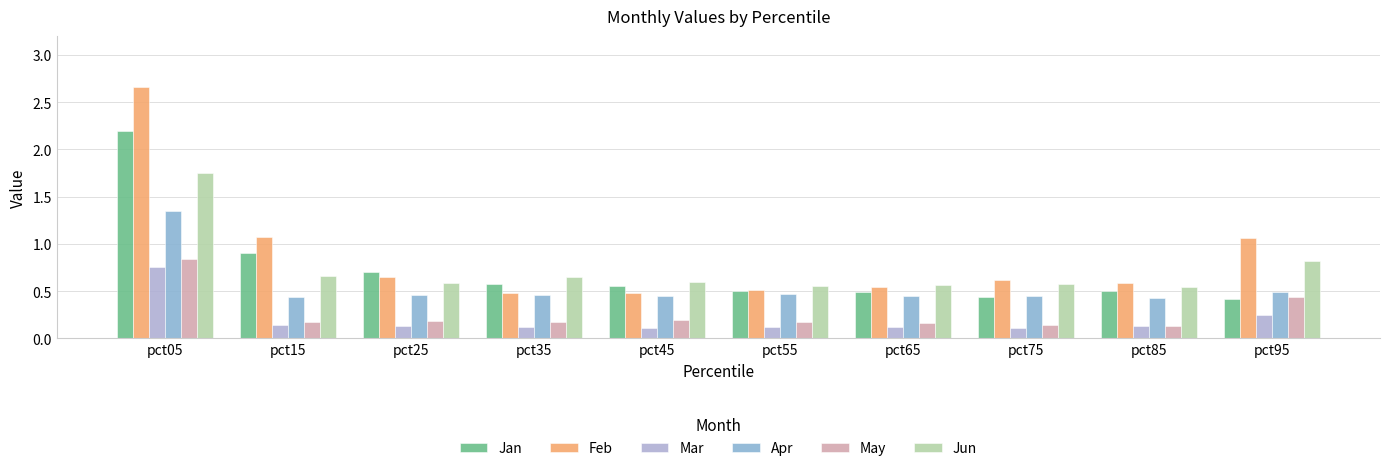

Reading right to left, what are all the values shown in this chart?

Jan: 0.4	0.5	0.4	0.5	0.5	0.6	0.6	0.7	0.9	2.2
Feb: 1.1	0.6	0.6	0.5	0.5	0.5	0.5	0.7	1.1	2.7
Mar: 0.2	0.1	0.1	0.1	0.1	0.1	0.1	0.1	0.1	0.8
Apr: 0.5	0.4	0.5	0.4	0.5	0.4	0.5	0.5	0.4	1.4
May: 0.4	0.1	0.1	0.2	0.2	0.2	0.2	0.2	0.2	0.8
Jun: 0.8	0.5	0.6	0.6	0.6	0.6	0.7	0.6	0.7	1.7